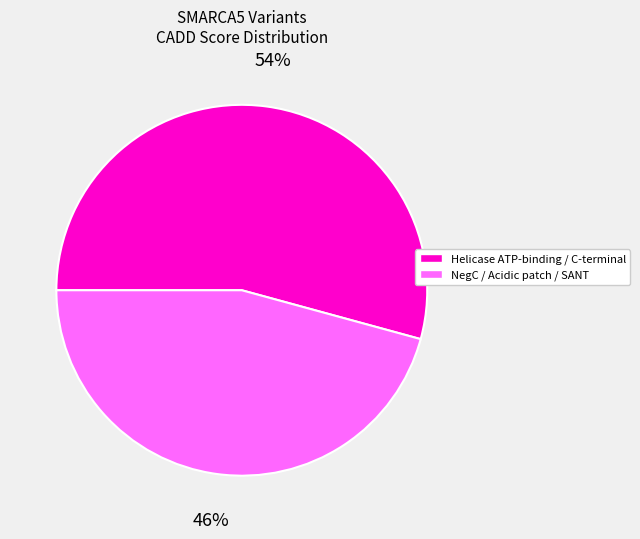

To the nearest percent, what is the average slice percentage?

50%